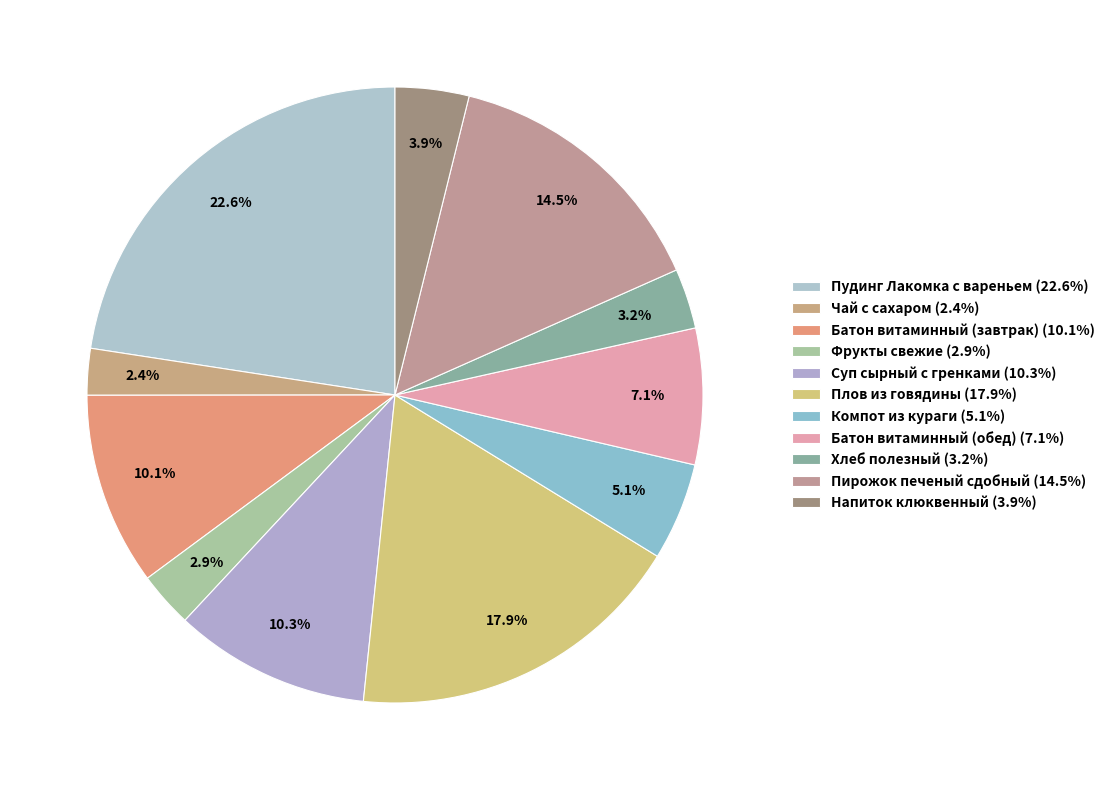

Is there a majority slice in this chart?

No